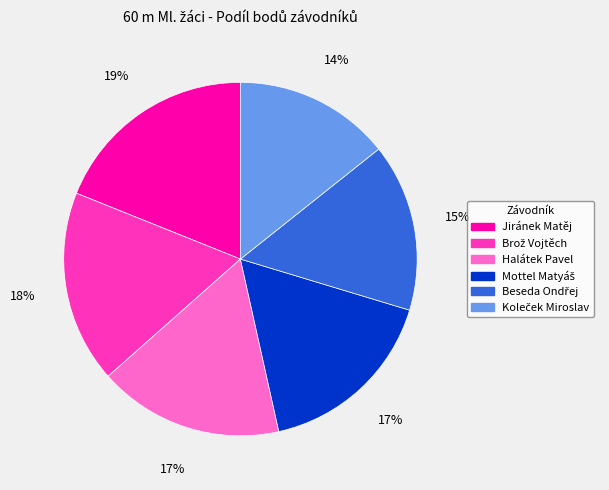

What is the largest slice in the pie chart?

Jiránek Matěj